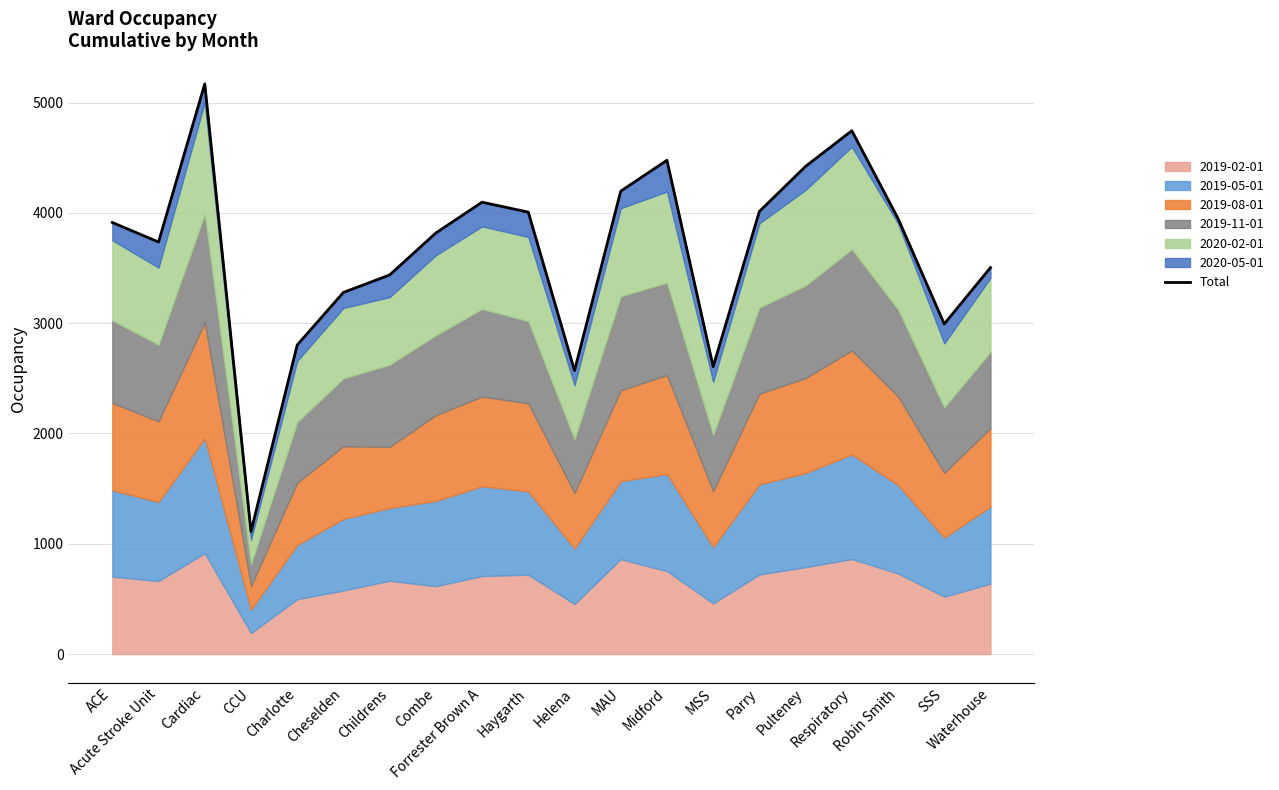

What is the difference between the values at Cardiac and MSS?

2564